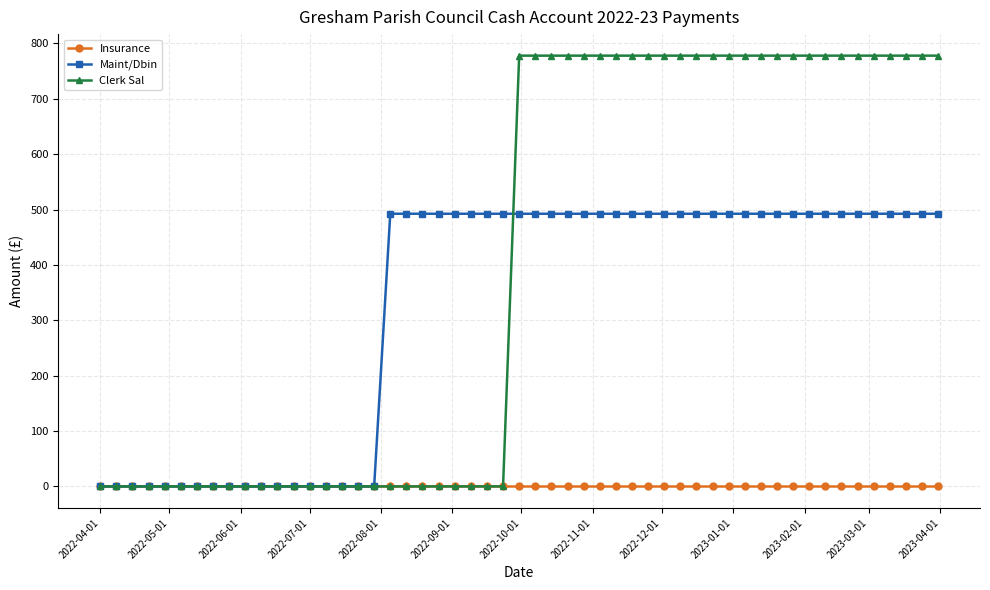

Which series has the largest total across all categories?

Clerk Sal